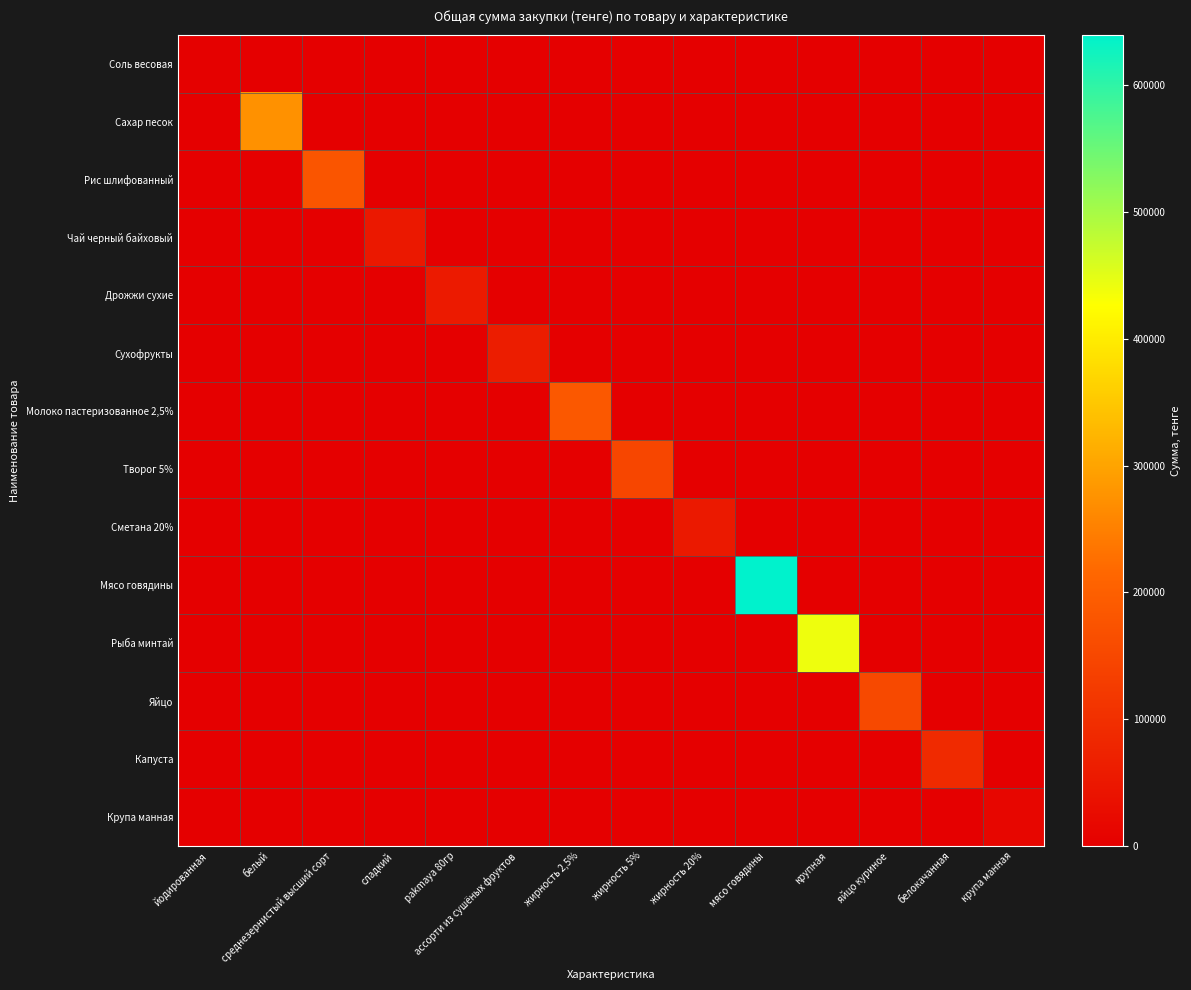

What is the total value across all series at pakmaya 80гр?

57000.0